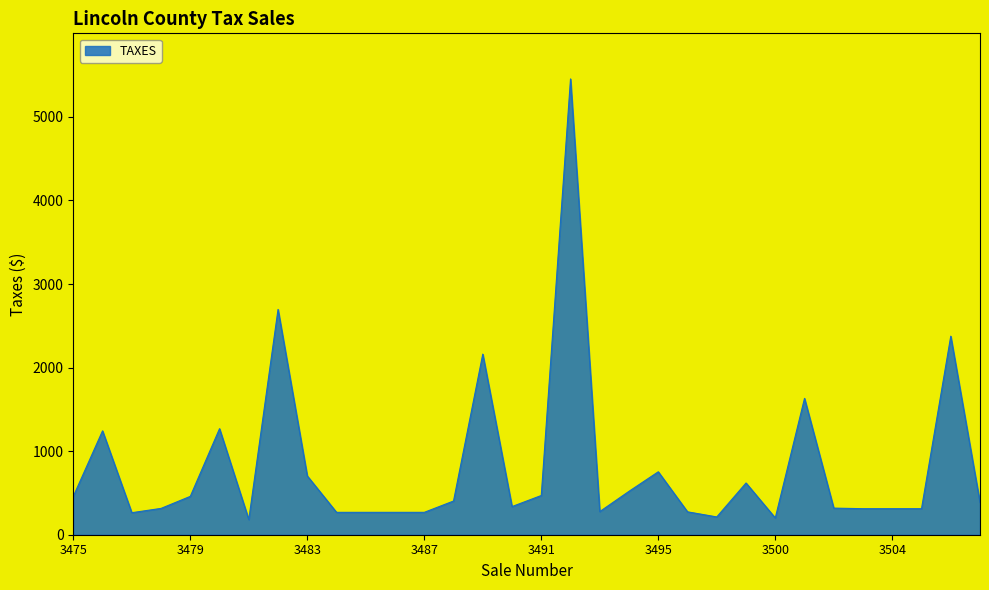

True or false: there are more than 2 points higher than both neighbors.

True